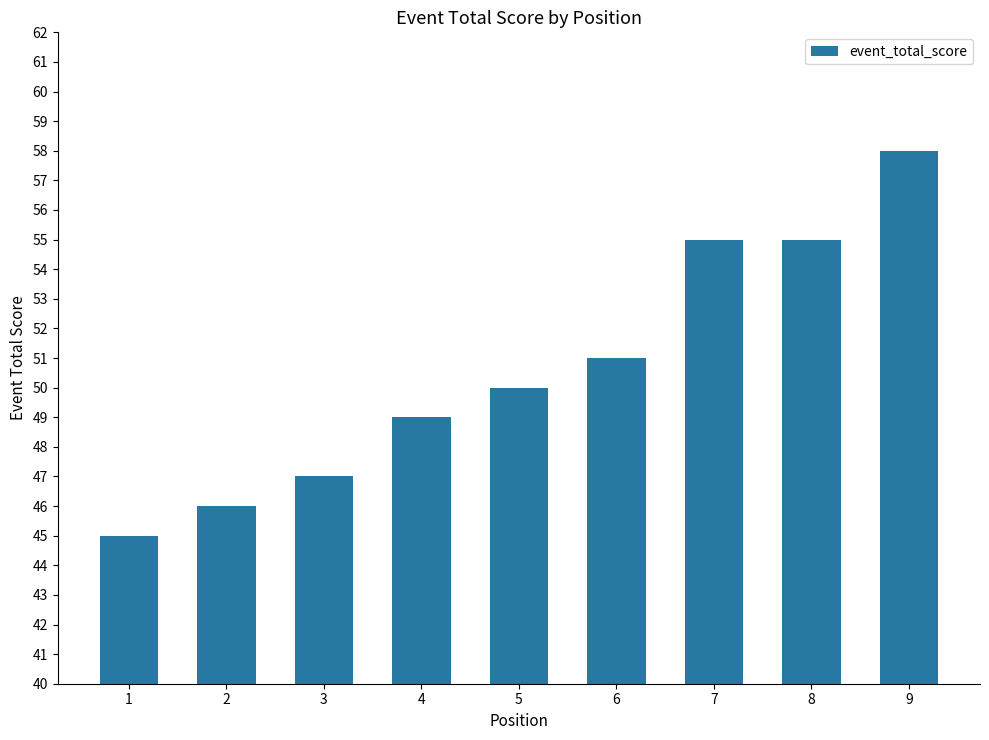

What is the smallest value displayed?

45